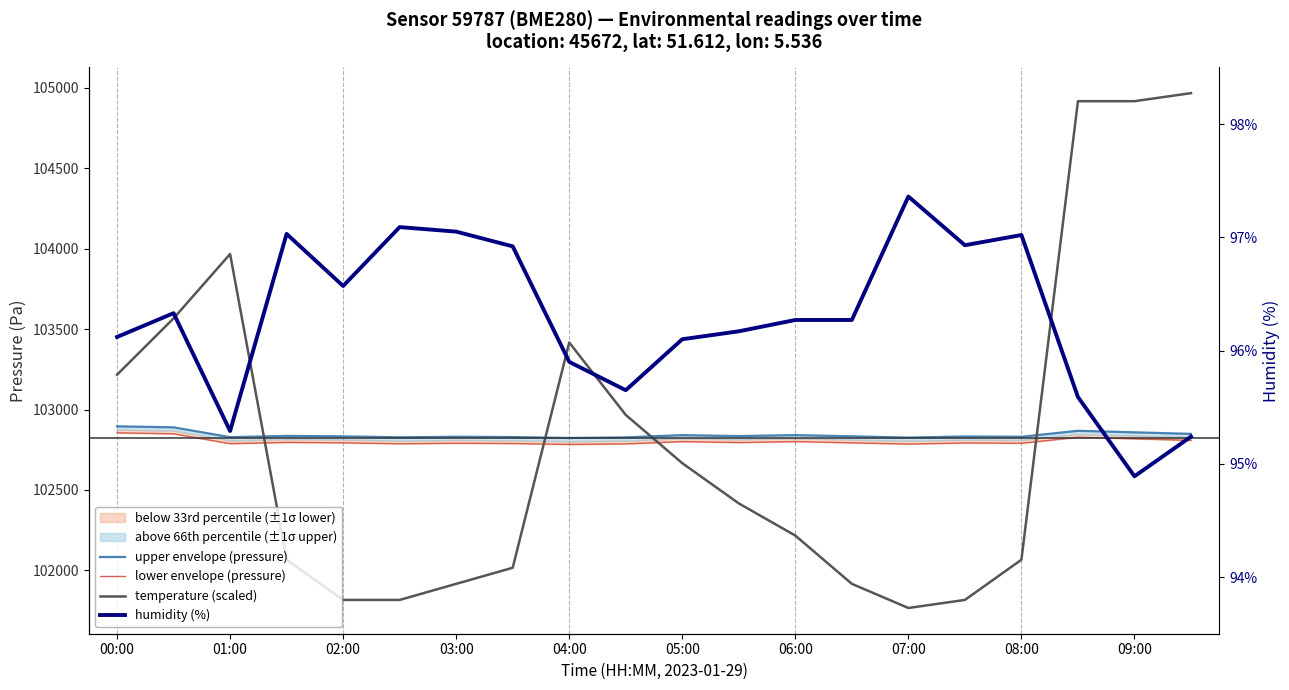

How many interior local peaks does the temperature (scaled) series have?

2